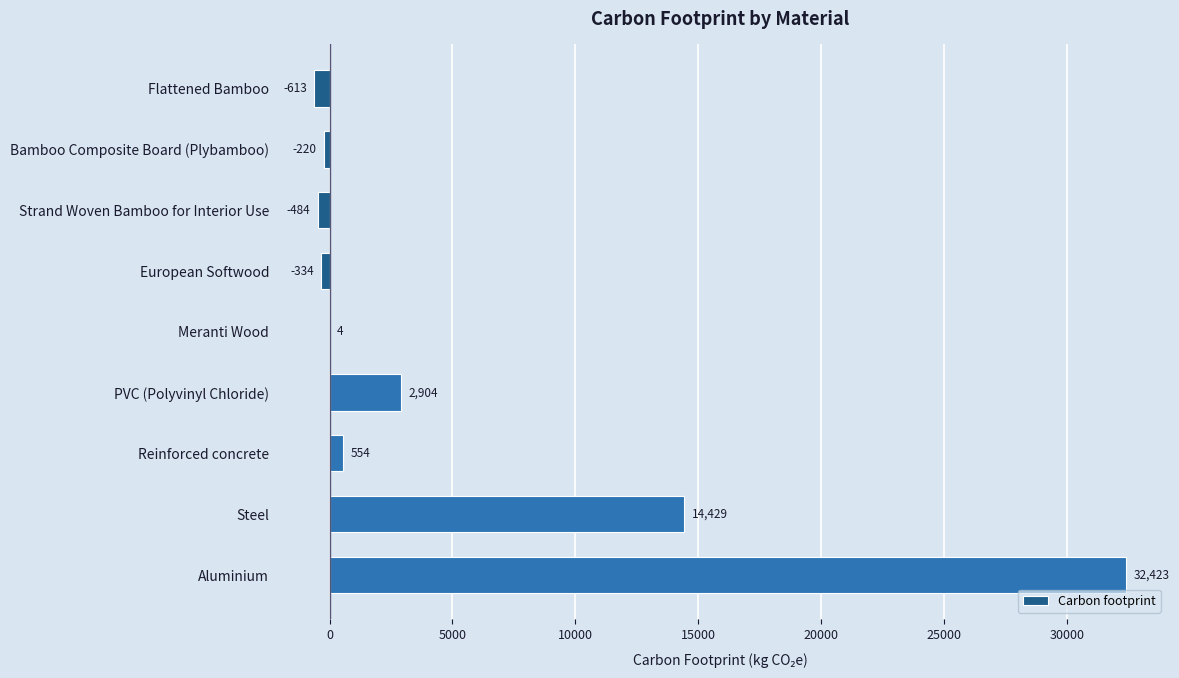

Are the bars grouped side by side (vs. stacked)?

No